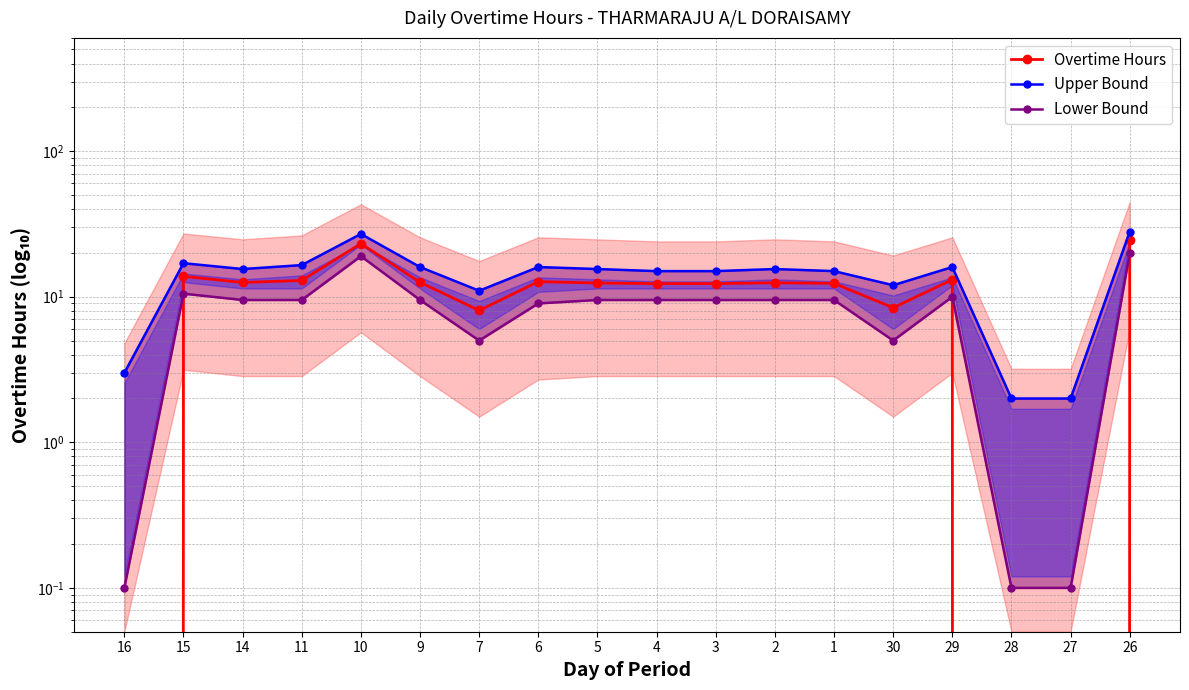

The Lower Bound series shows 9.5 at 4. True or false?

True